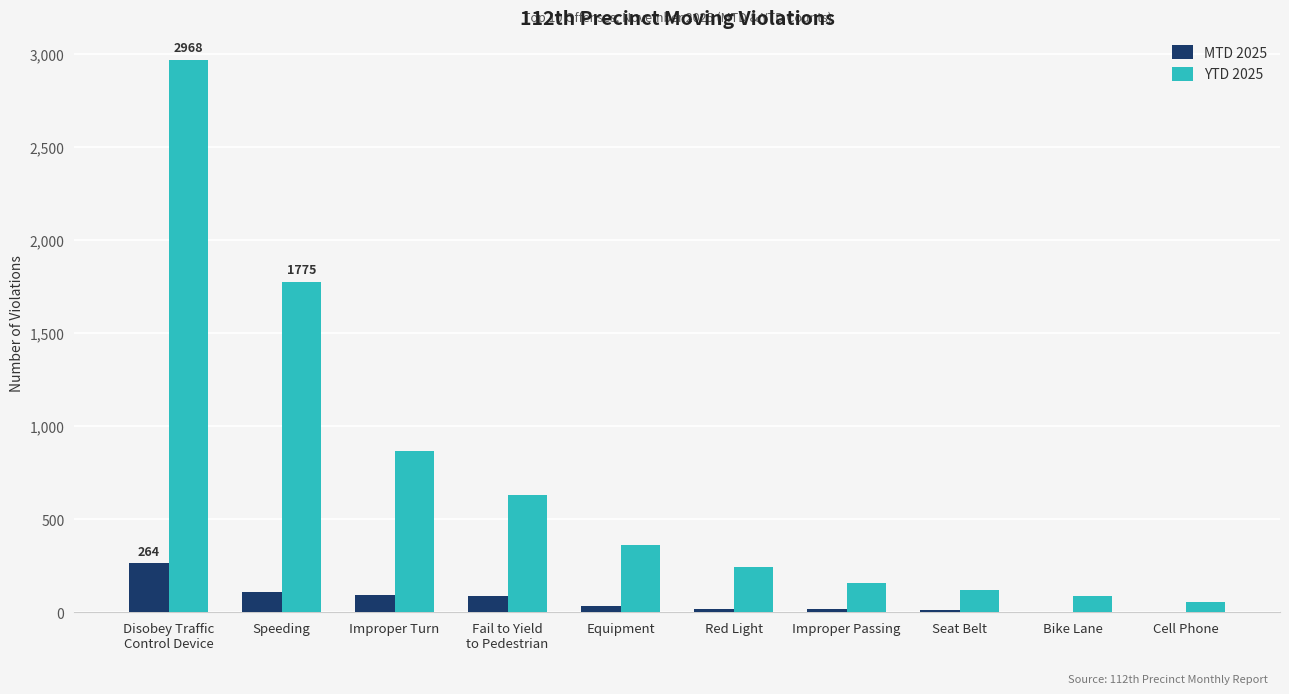

The YTD 2025 series shows 630 at Fail to Yield
to Pedestrian. True or false?

True